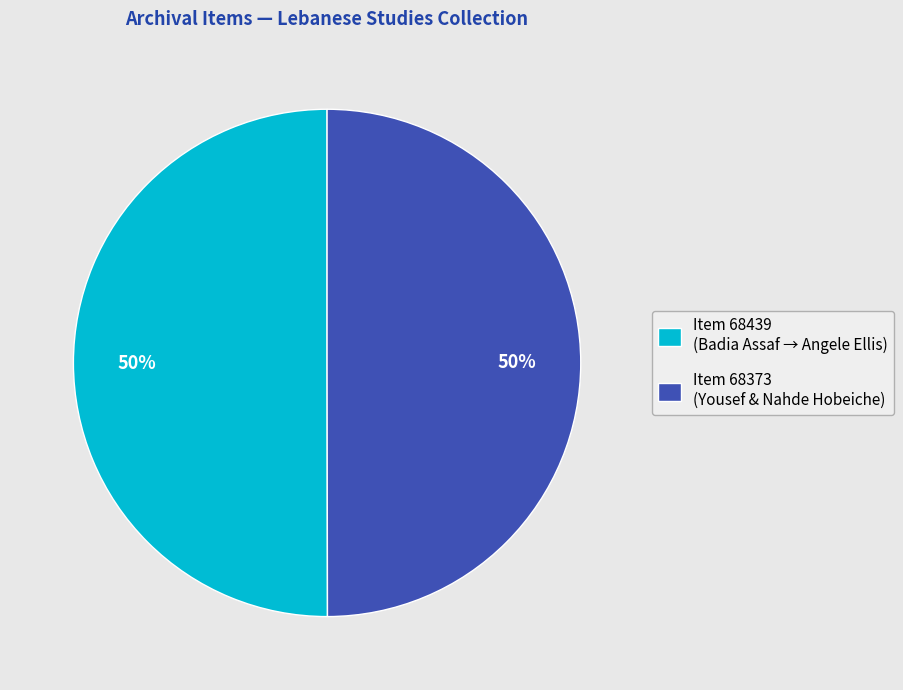

Count the number of slices in the pie.

2